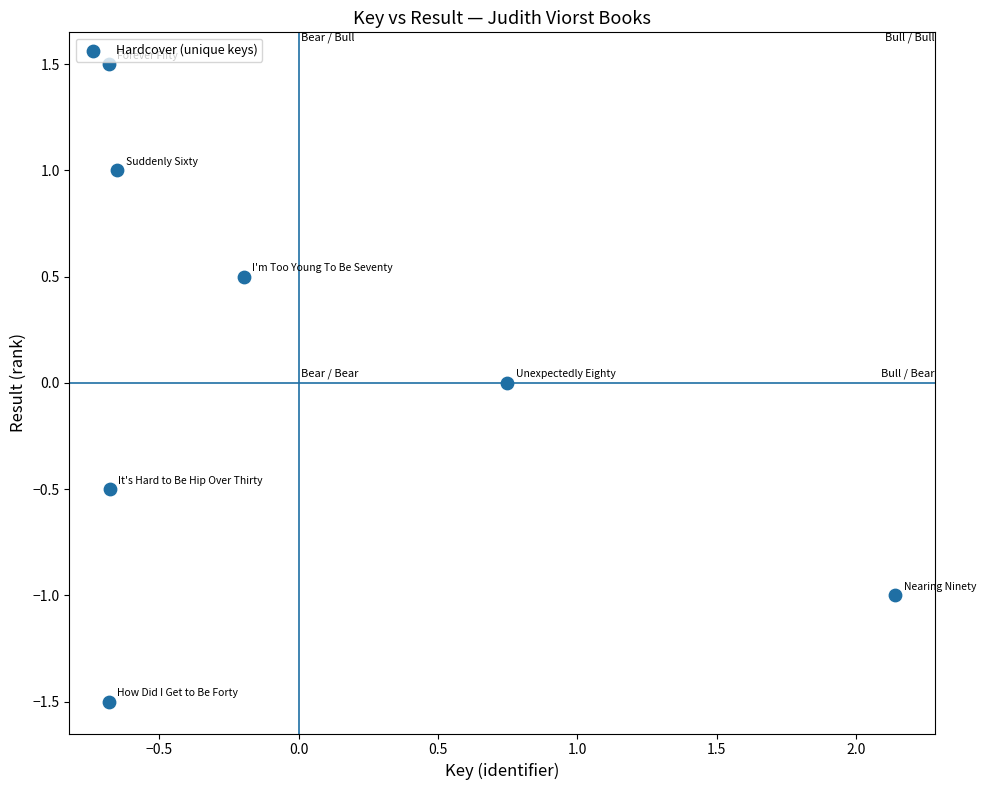

What is the range of Y values (max minus min)?

3.0